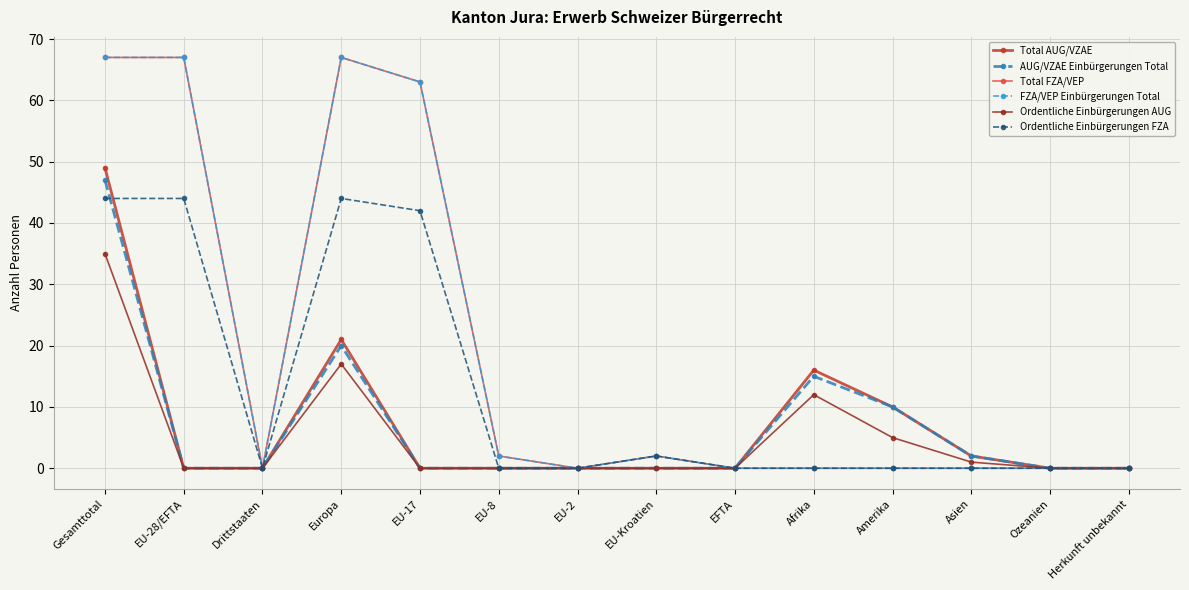

What is the difference between the second highest and second lowest values in the AUG/VZAE Einbürgerungen Total series?

20